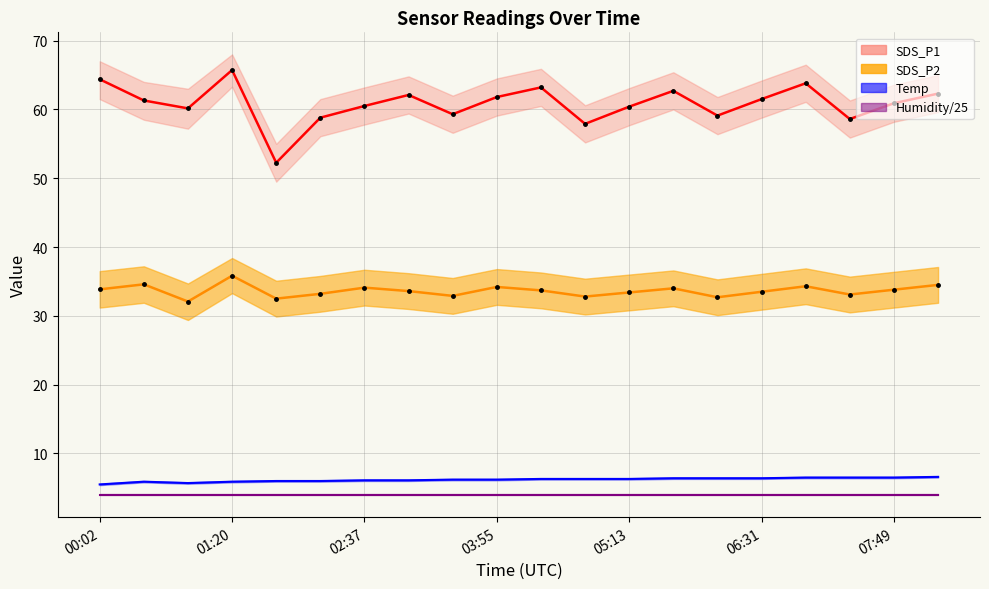

At which label does SDS_P2 first exceed 33?

00:02